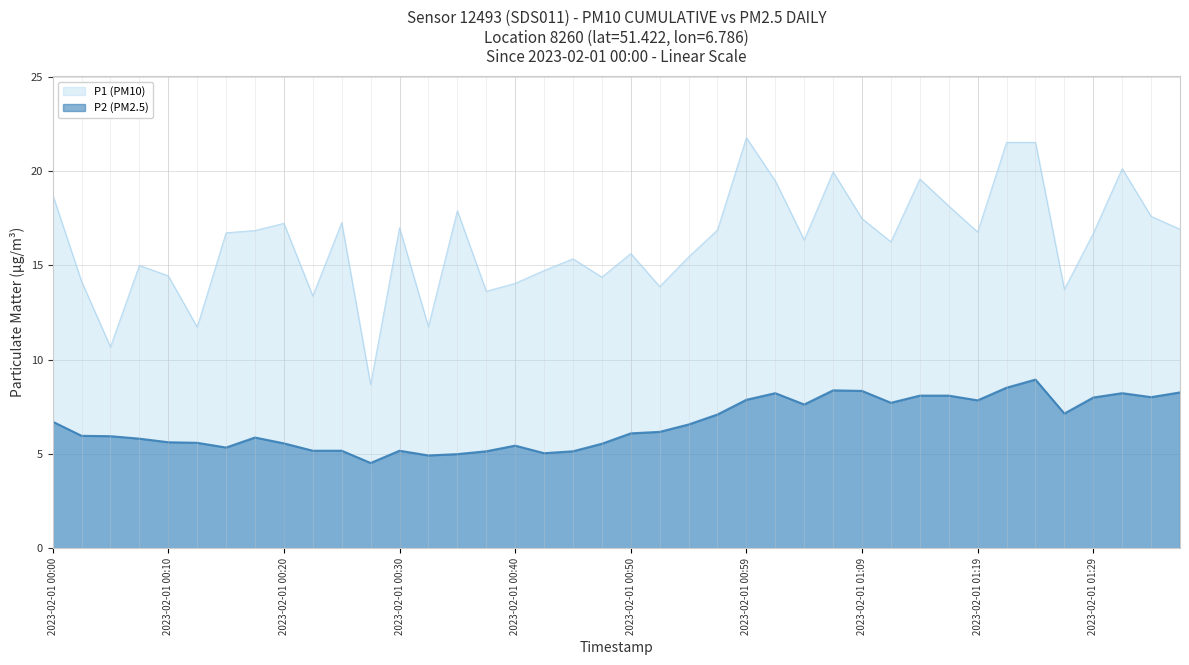

Does the chart display data point markers on the line(s)?

No